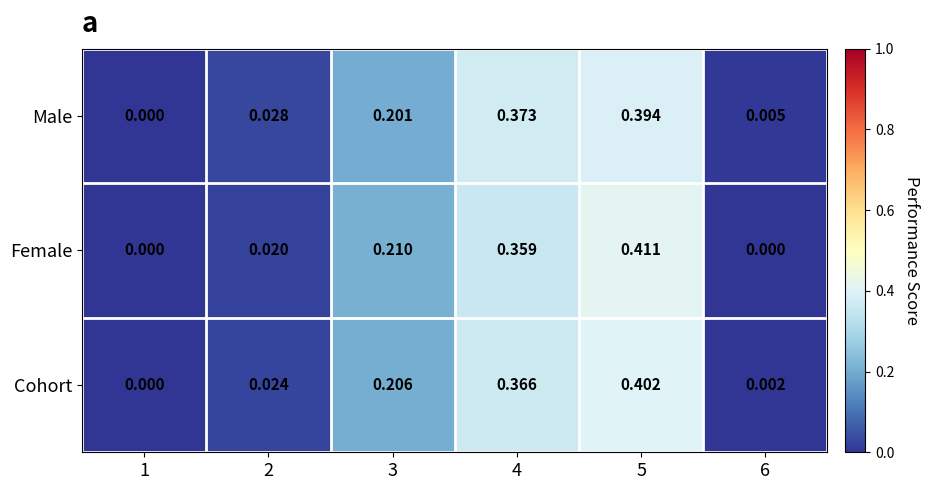

Which series changed the most between 1 and 3?

Female